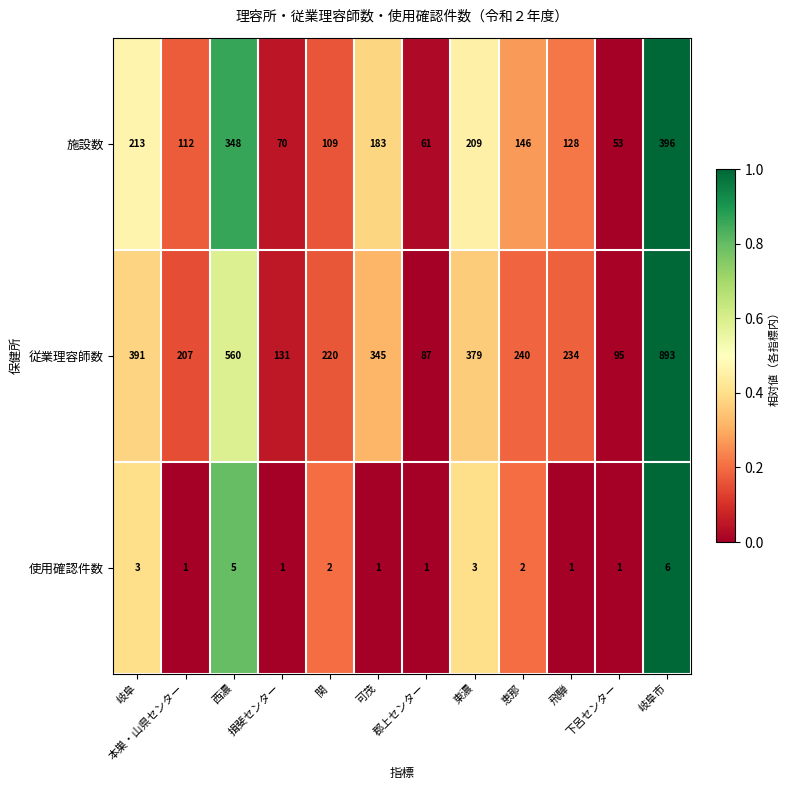

What value does the 使用確認件数 series have at 岐阜?

3